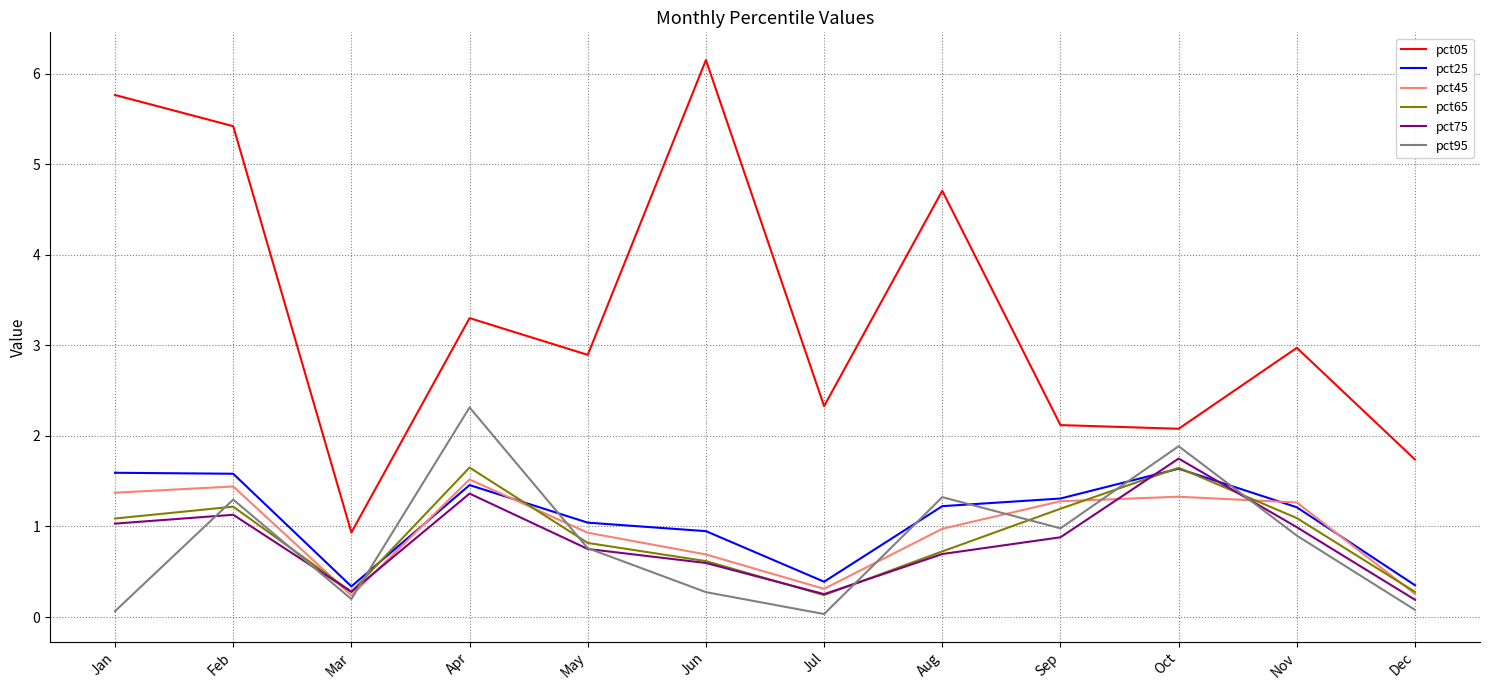

Which series has the largest range (max minus min)?

pct05